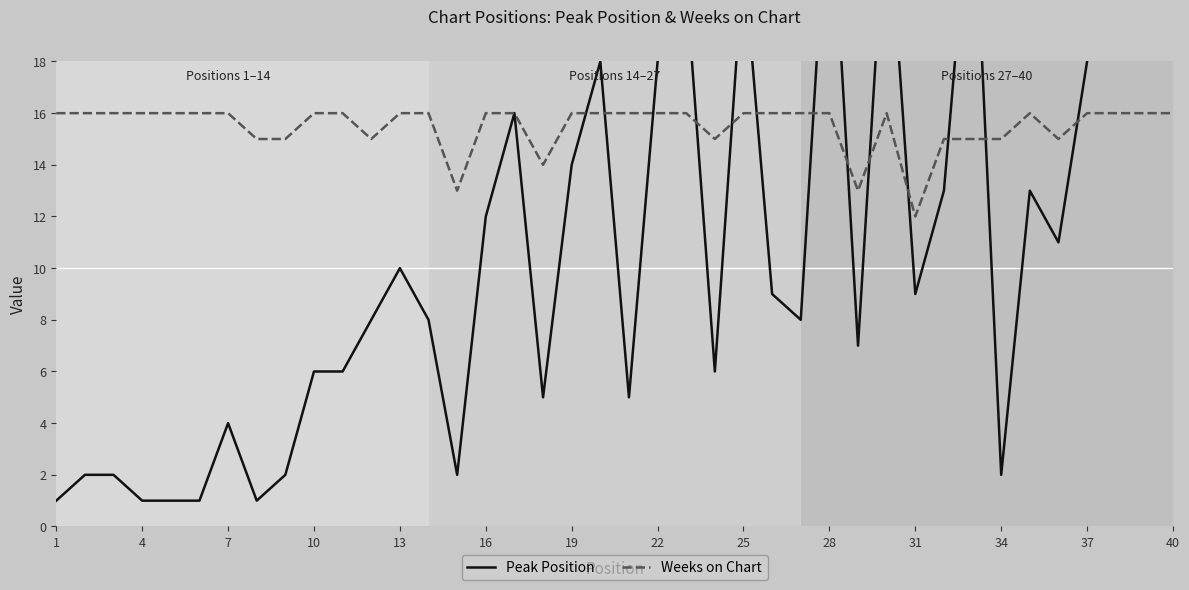

At which category does the chart reach its minimum across all series?

1